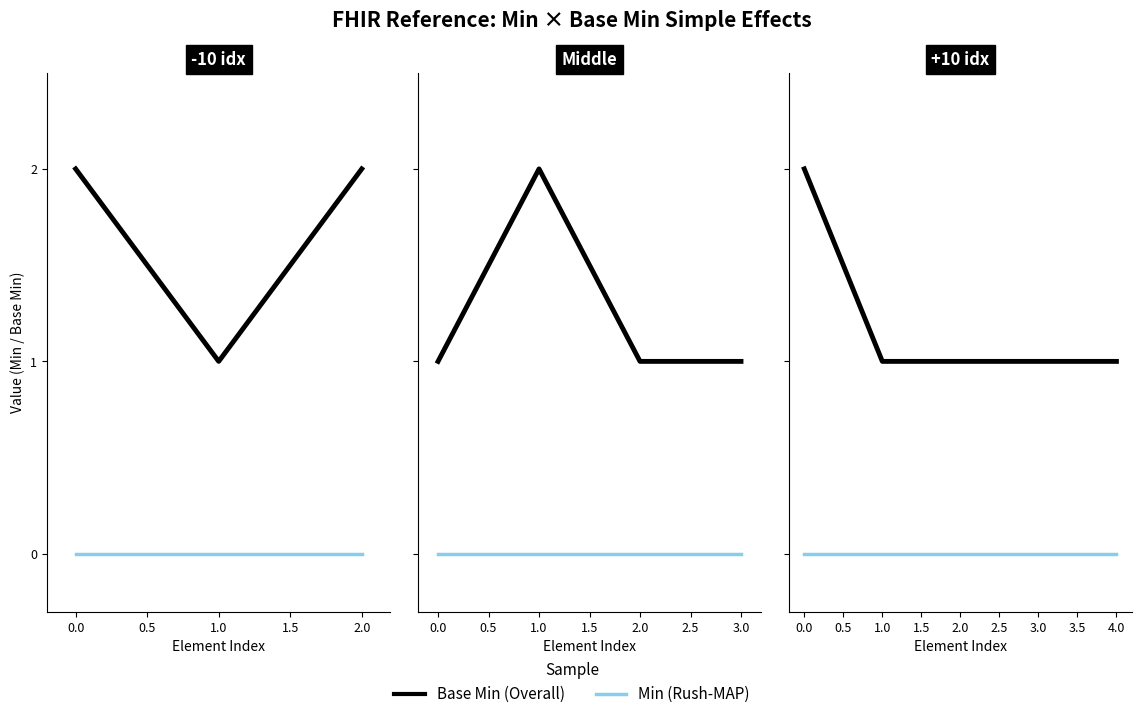

Does the chart display data point markers on the line(s)?

No